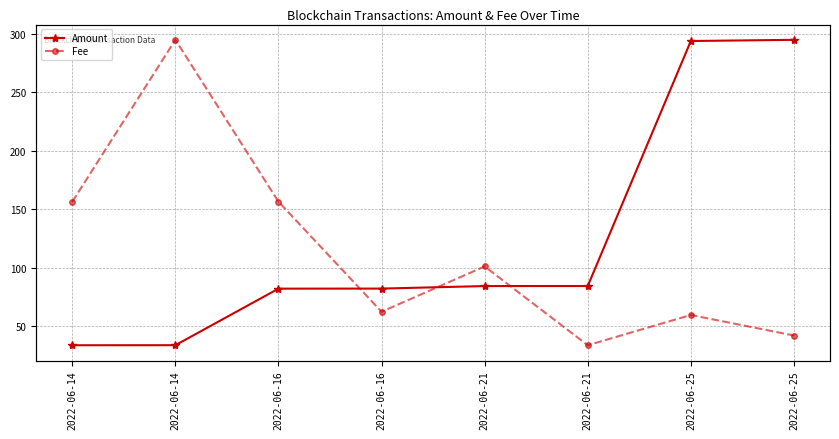

True or false: Amount and Fee cross at least once.

False